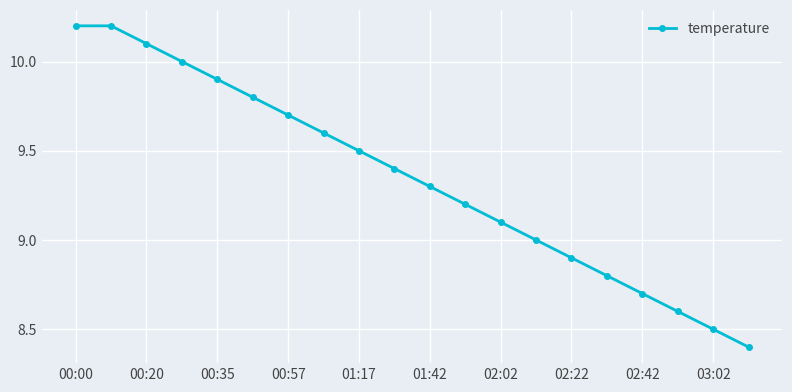

Reading left to right, transcribe all the data shown in this chart.

10.2	10.2	10.1	10.0	9.9	9.8	9.7	9.6	9.5	9.4	9.3	9.2	9.1	9.0	8.9	8.8	8.7	8.6	8.5	8.4